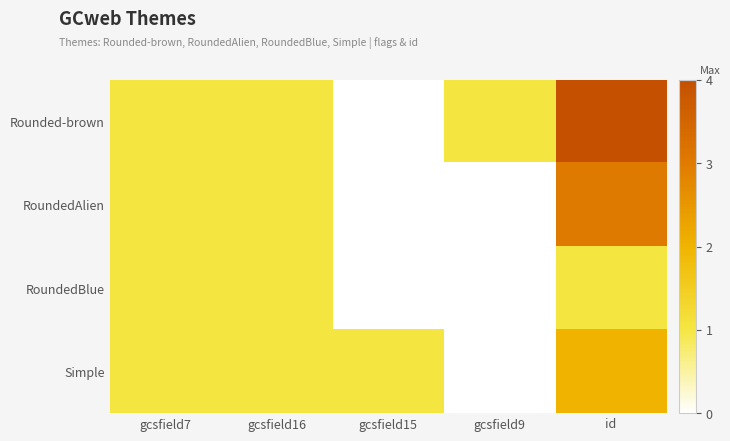

Between gcsfield15 and id, which series saw the biggest shift?

Rounded-brown